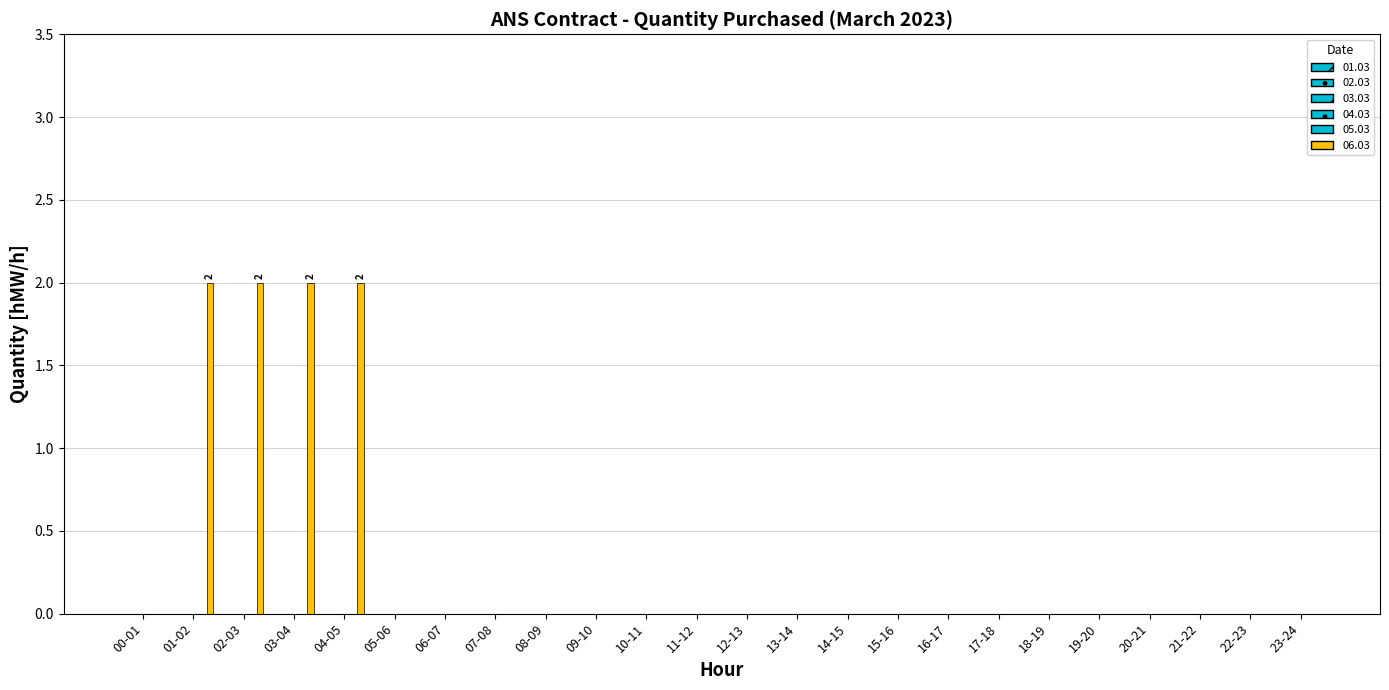

Are the bars horizontal?

No